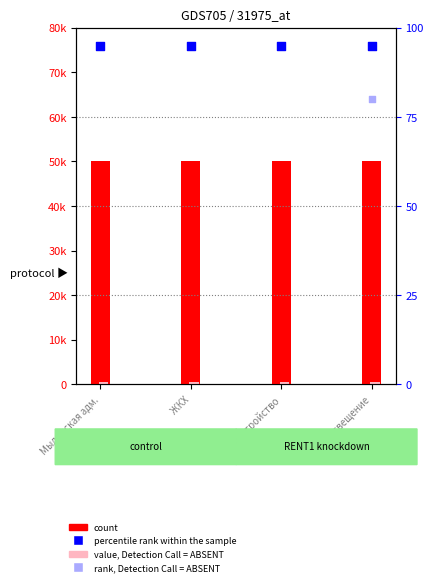

At how many categories does at least one series exceed 14818?

4